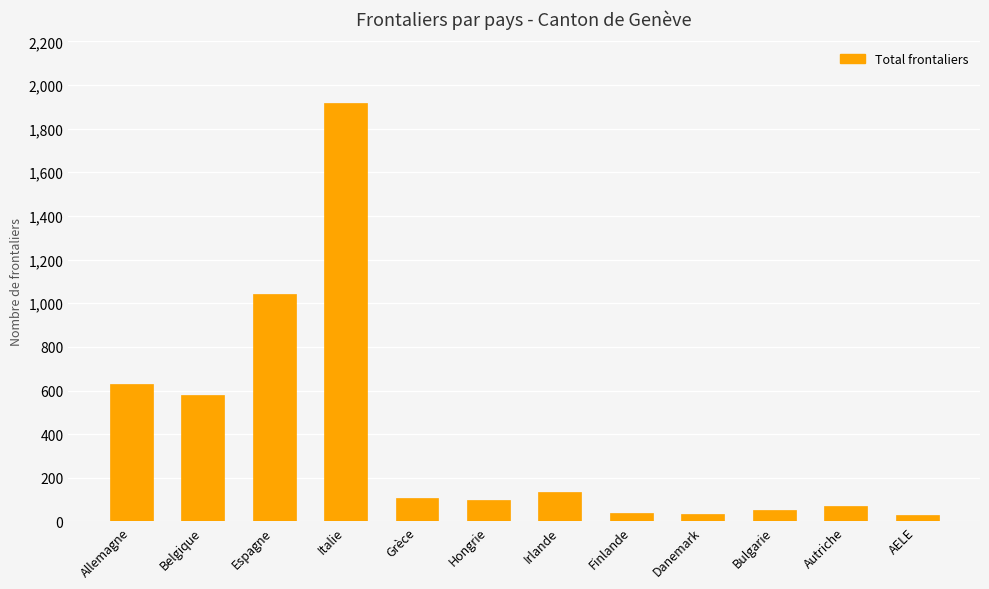

What is the change in value from Espagne to AELE?

-1014